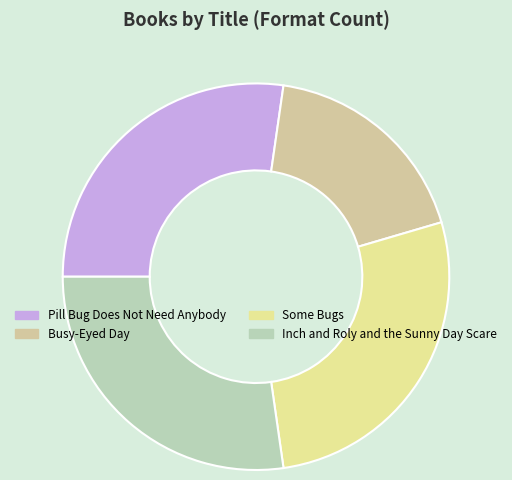

How many segments does this pie chart have?

4